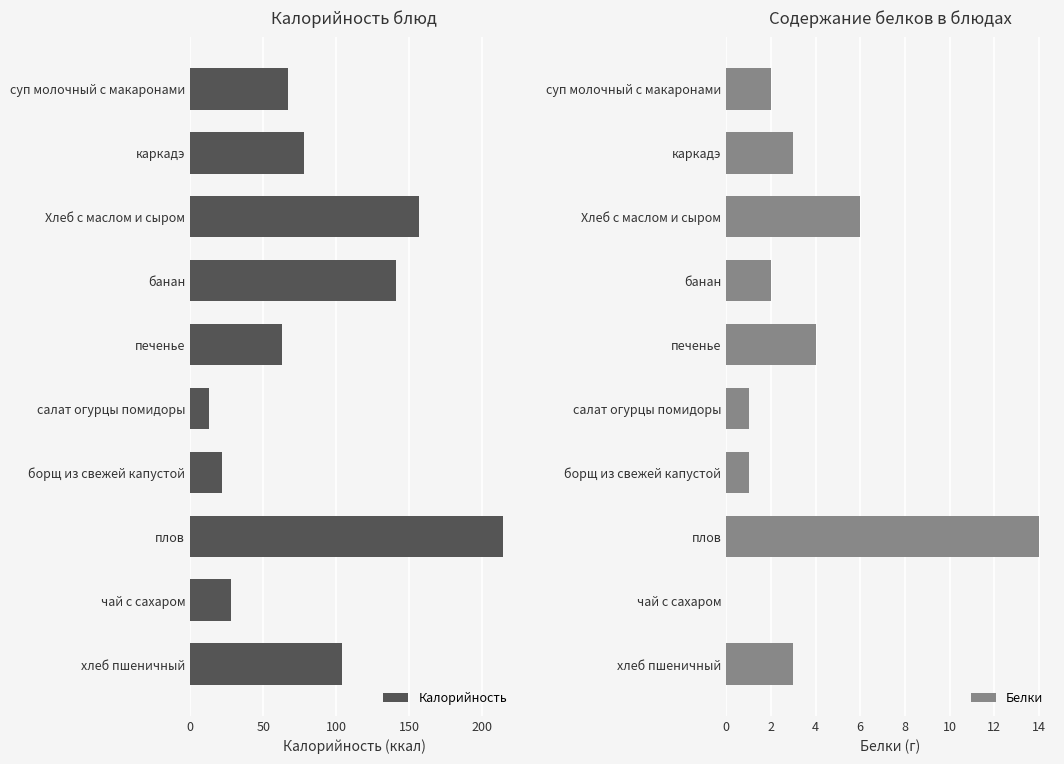

The value of Белки at банан is 3. True or false?

False